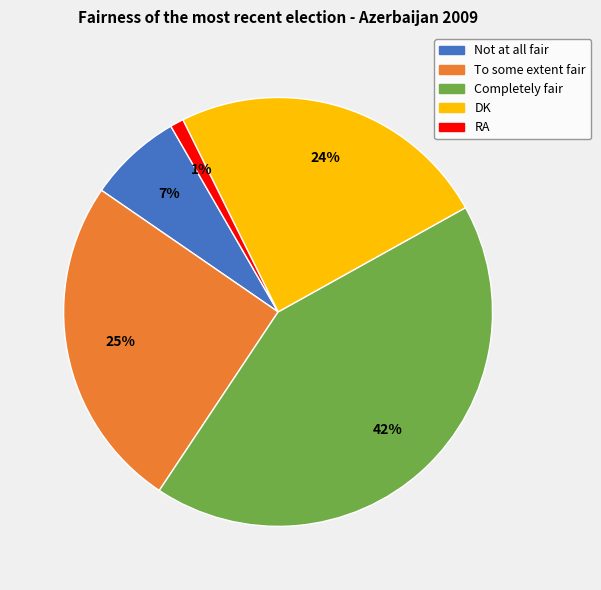

True or false: DK accounts for 35% of the total.

False